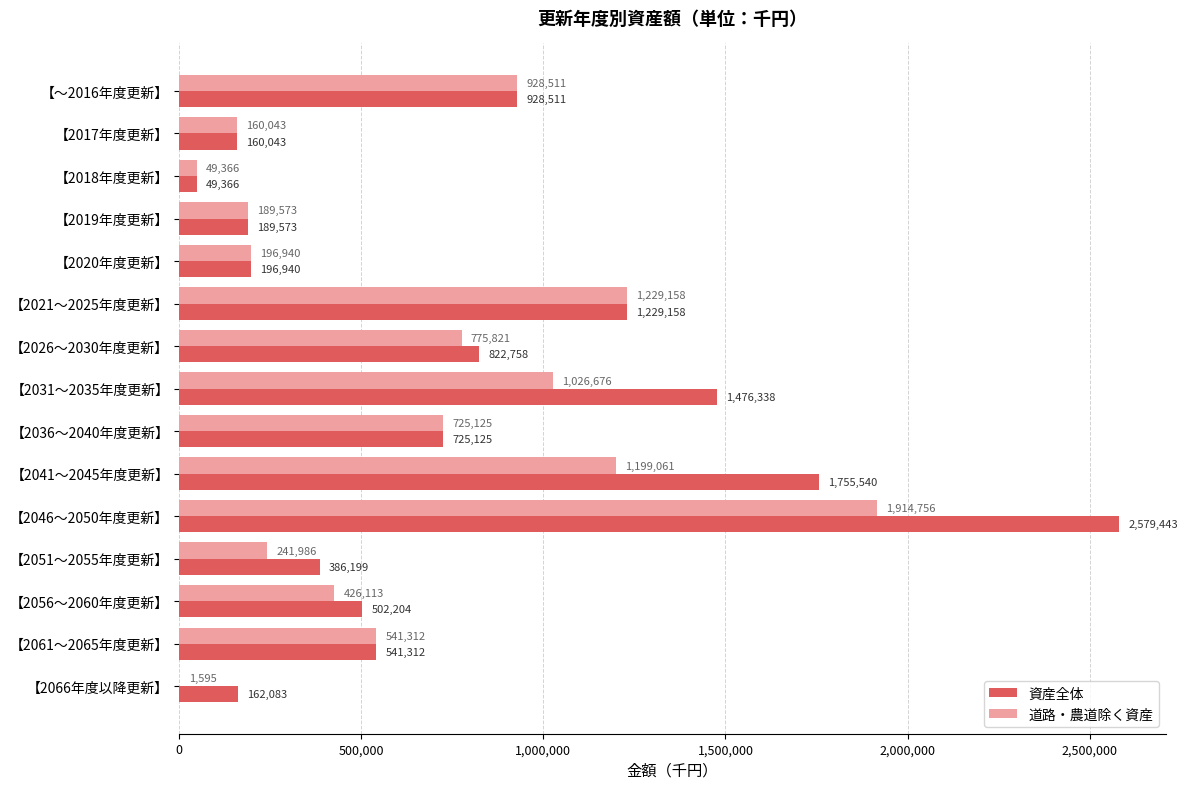

The 資産全体 series shows 2579443 at 【2046～2050年度更新】. True or false?

True